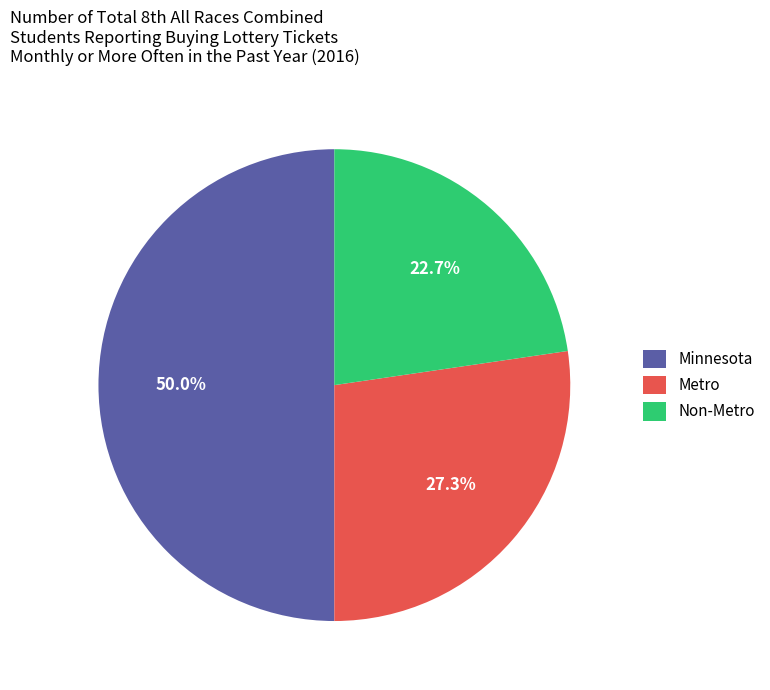

To the nearest percent, what percentage of the pie is Non-Metro?

23%